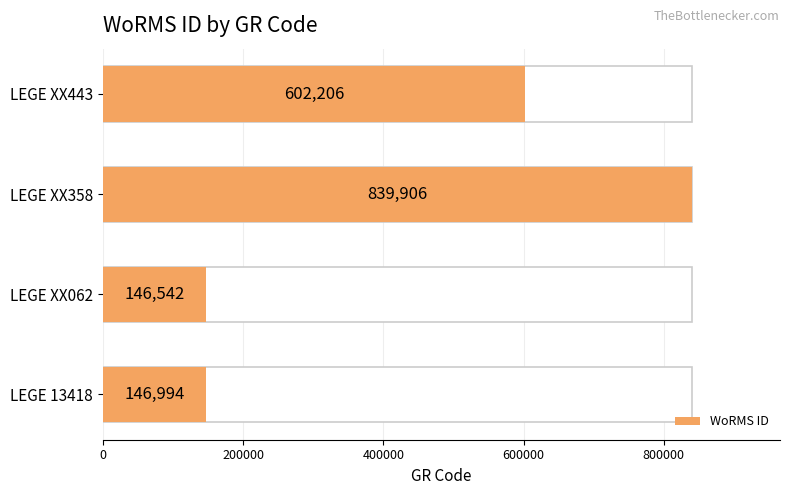

Does the chart contain any negative values?

No